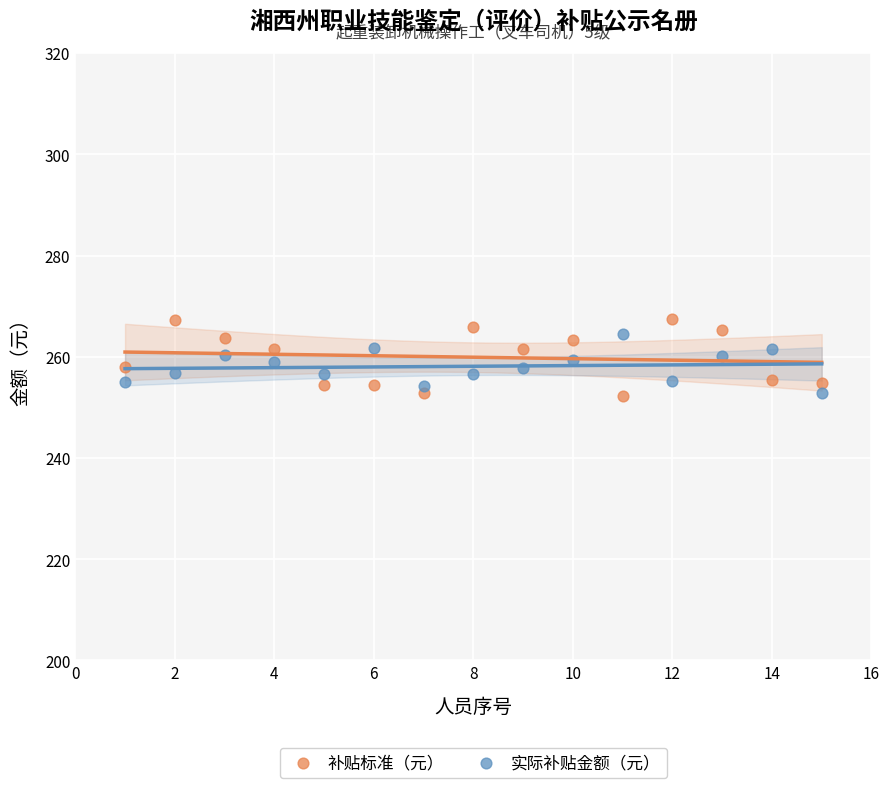

Across all data points, what is the range of X values (max minus min)?

14.0